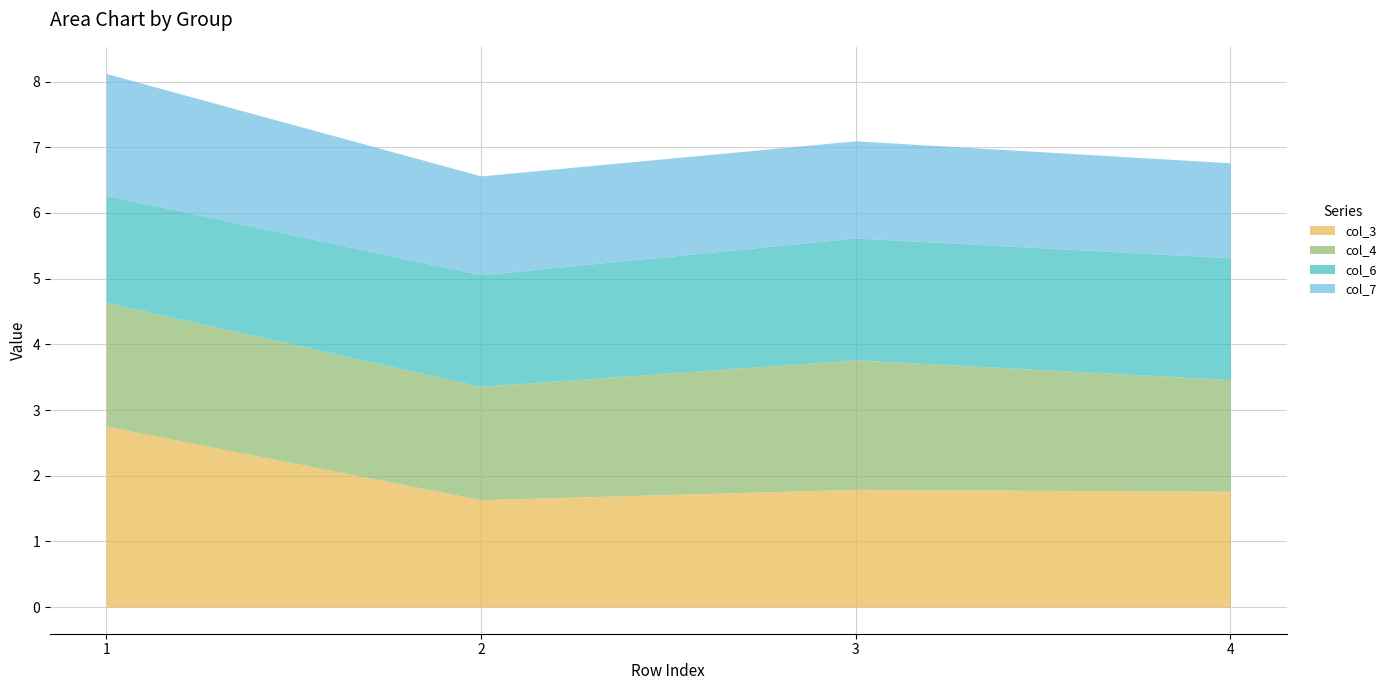

What is the difference between the maximum and minimum values in the col_4 series?

0.3